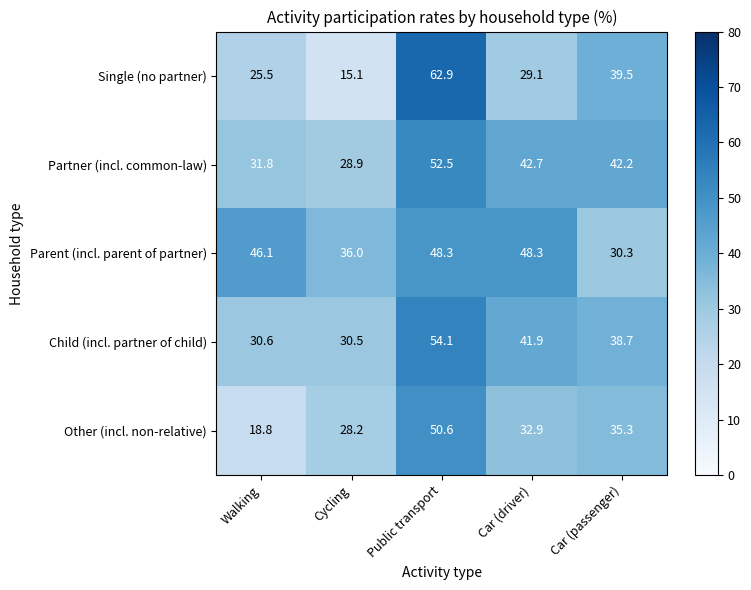

What is the difference between the maximum and minimum values in the Single (no partner) series?

47.8